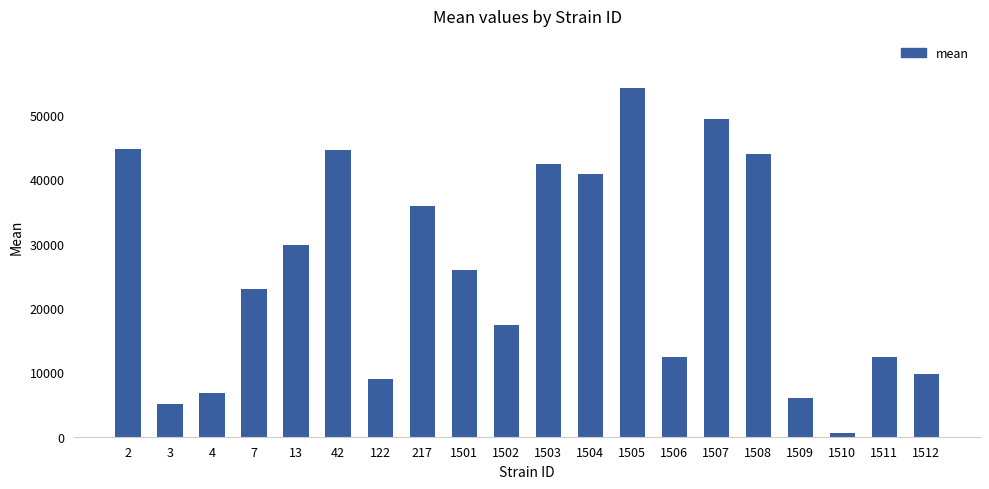

Where does the data first go above 25842?

2